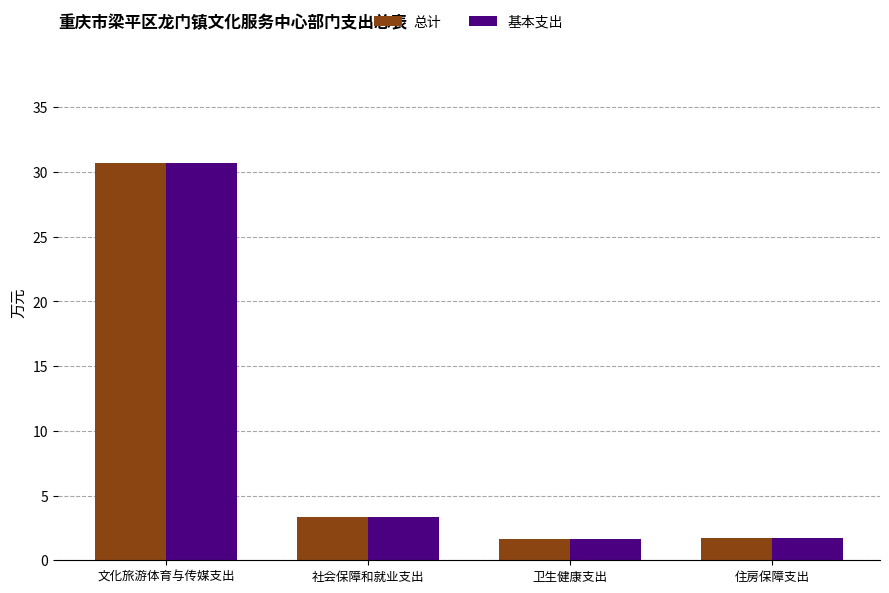

Reading left to right, what are all the values shown in this chart?

总计: 30.7	3.4	1.7	1.7
基本支出: 30.7	3.4	1.7	1.7